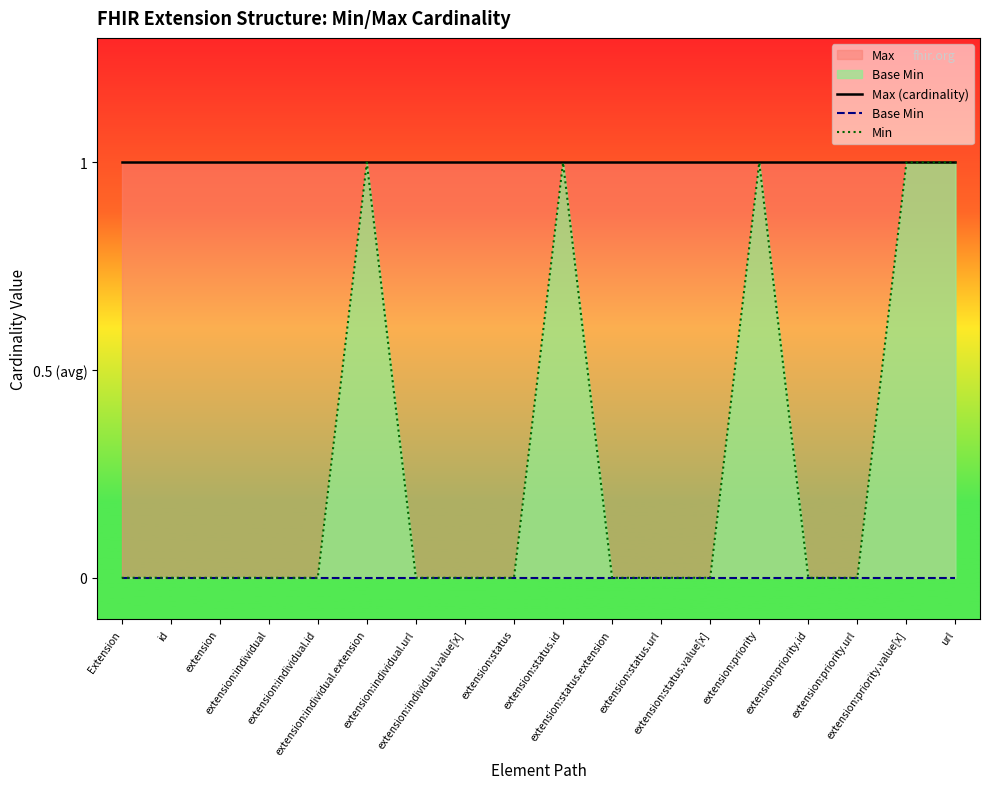

What are all the series names shown in the legend?

Max (cardinality), Base Min, Min